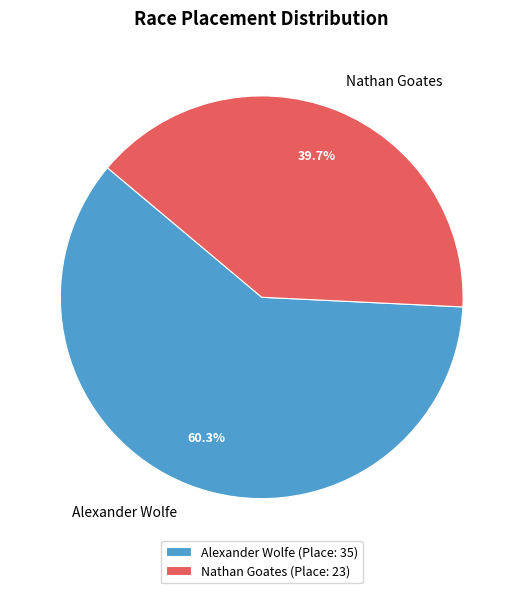

Is Alexander Wolfe the majority of the pie?

Yes